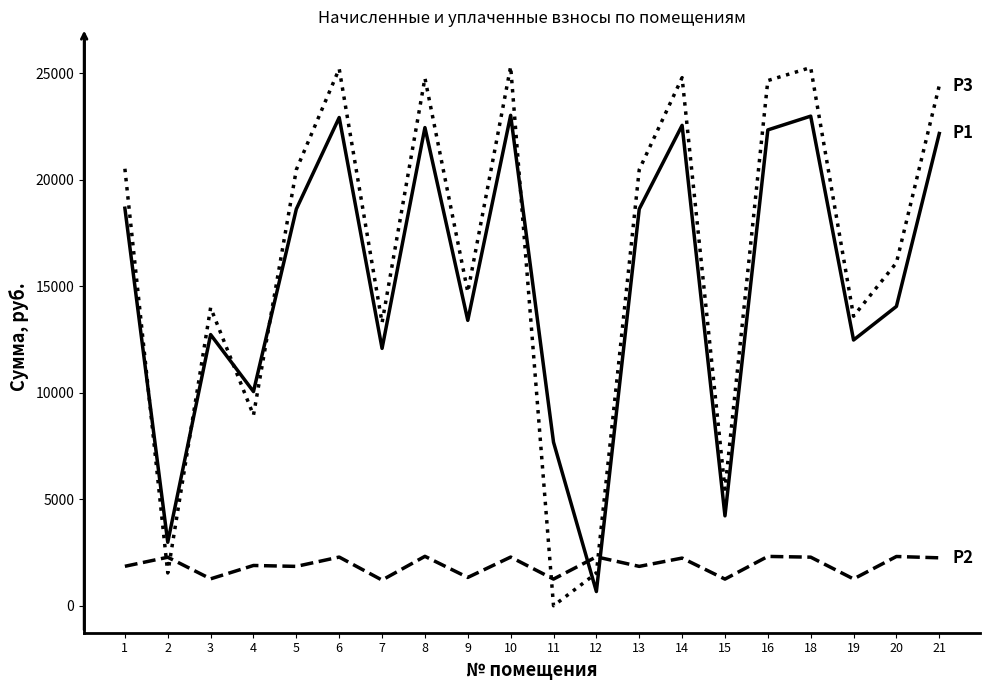

What is the maximum value shown in the chart?

25308.1